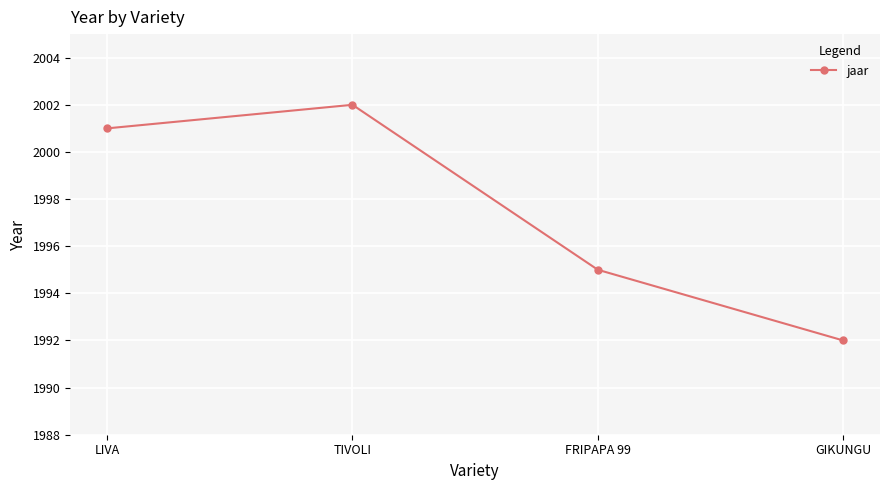

List the labels in order of value, smallest first.

GIKUNGU, FRIPAPA 99, LIVA, TIVOLI